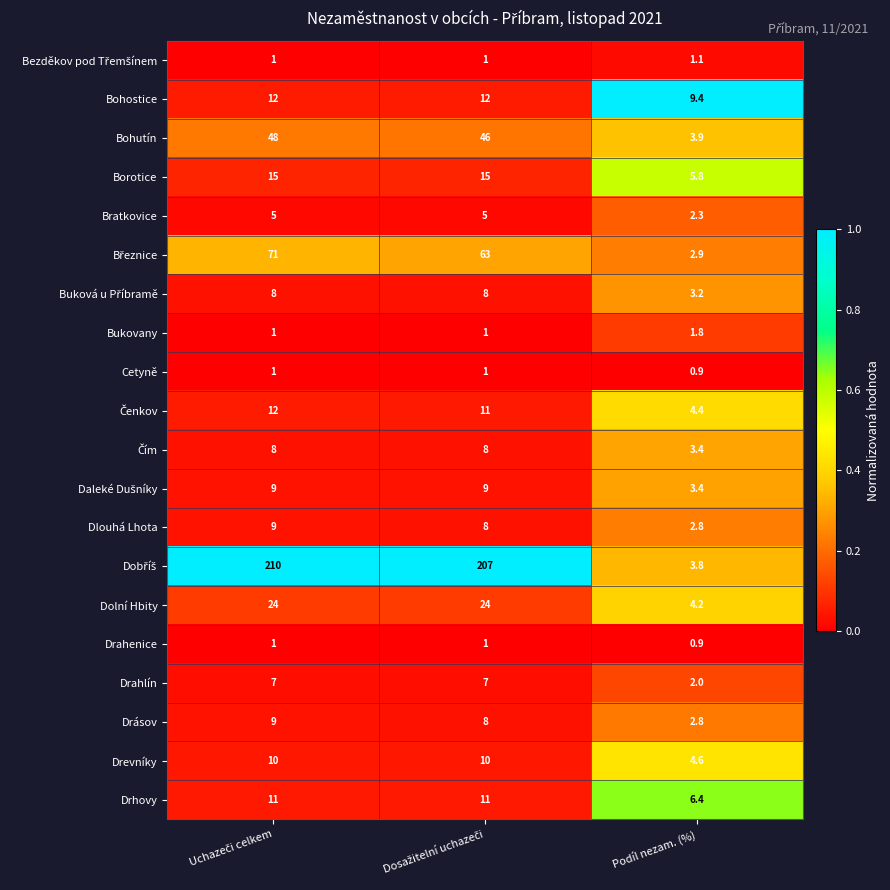

What is the average value of the Dolní Hbity series?

17.4